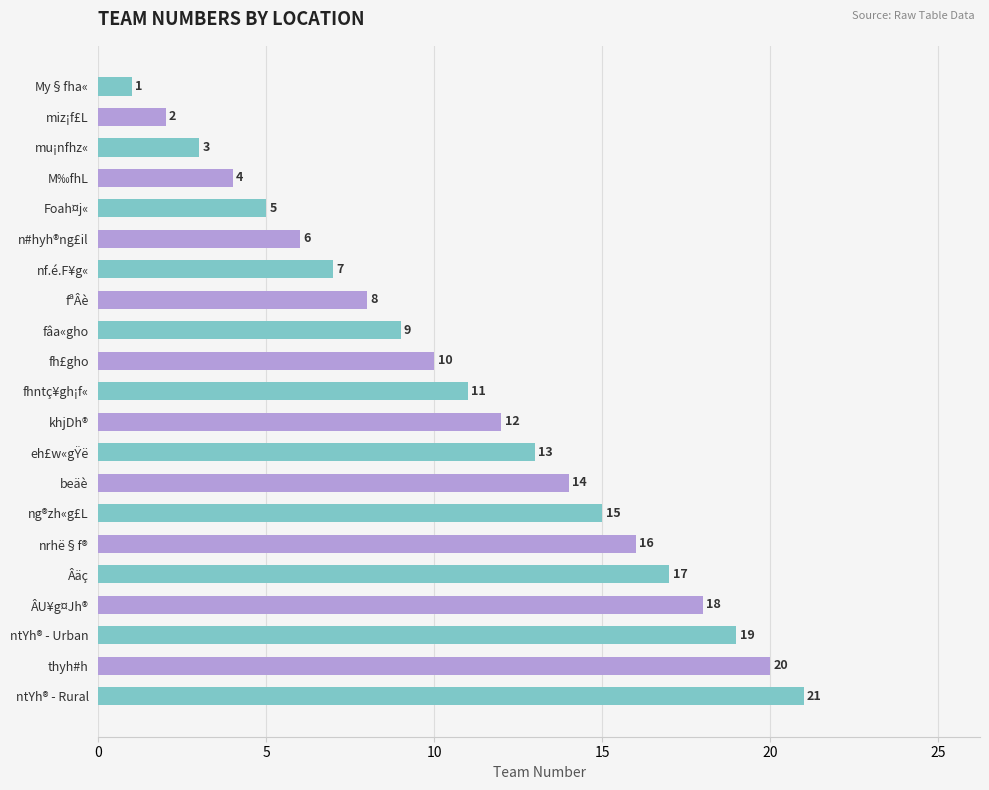

Is it true that the value at ntYh® - Urban is 19?

True